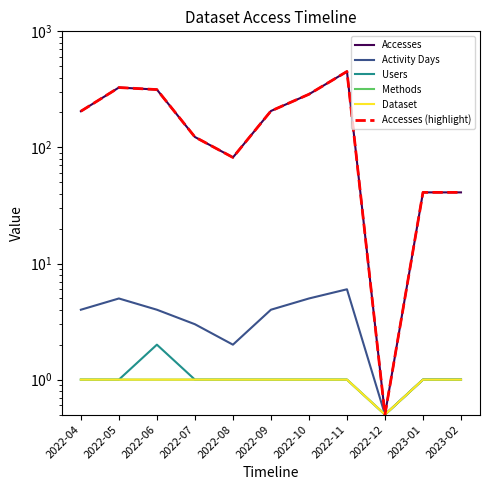

Which series has the largest range (max minus min)?

Accesses